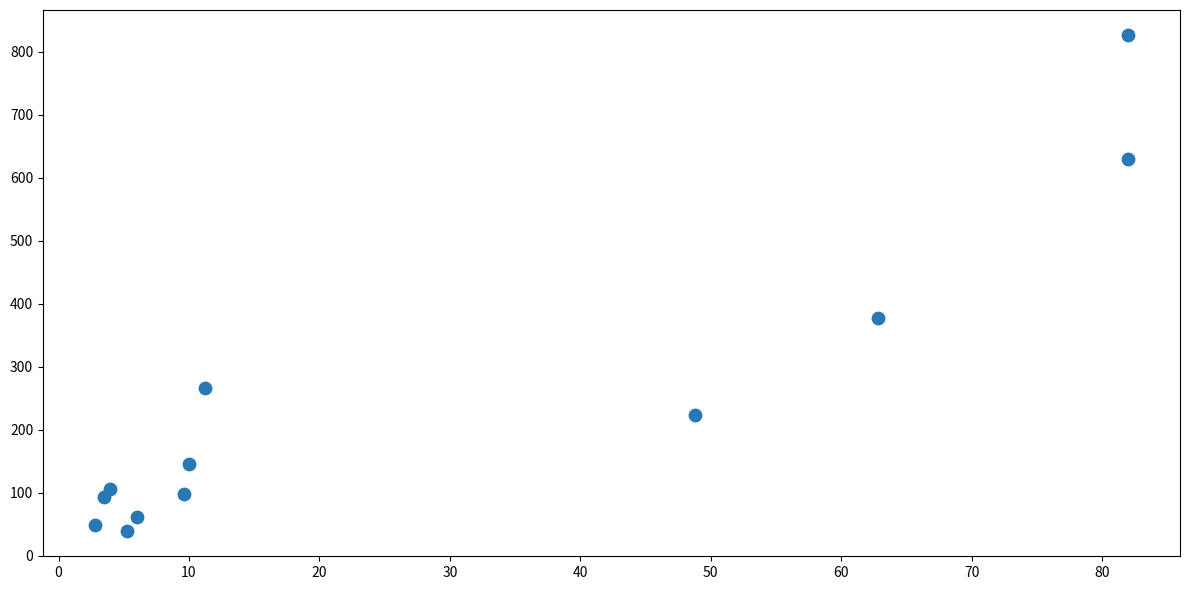

What is the range of Y values (max minus min)?

788.8